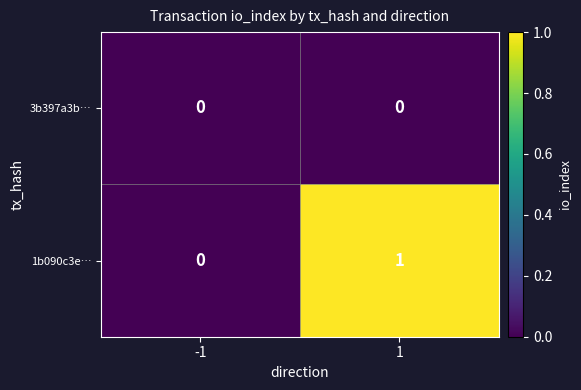

Reading left to right, what are all the values shown in this chart?

3b397a3b…: -1=0	1=0
1b090c3e…: -1=0	1=1